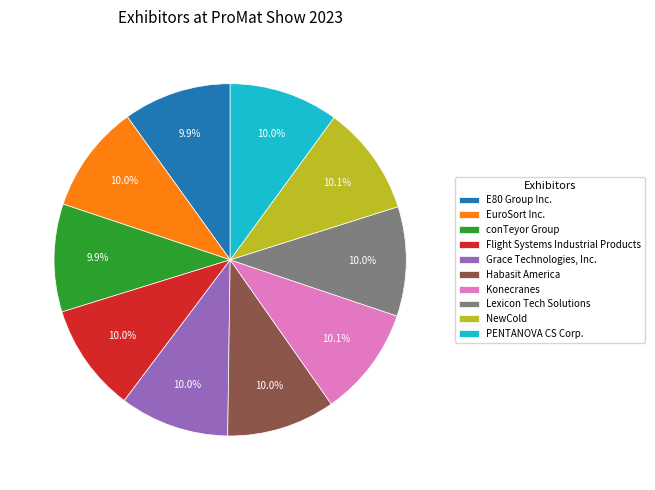

Is EuroSort Inc. the majority of the pie?

No